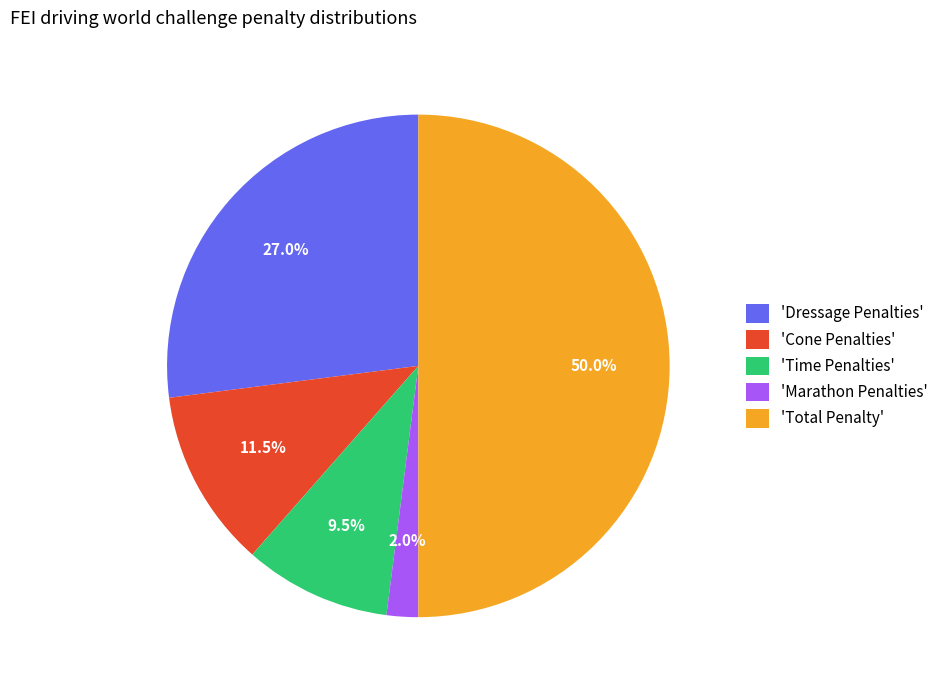

What is the ratio of the value at 'Dressage Penalties' to the value at 'Total Penalty'?

0.5